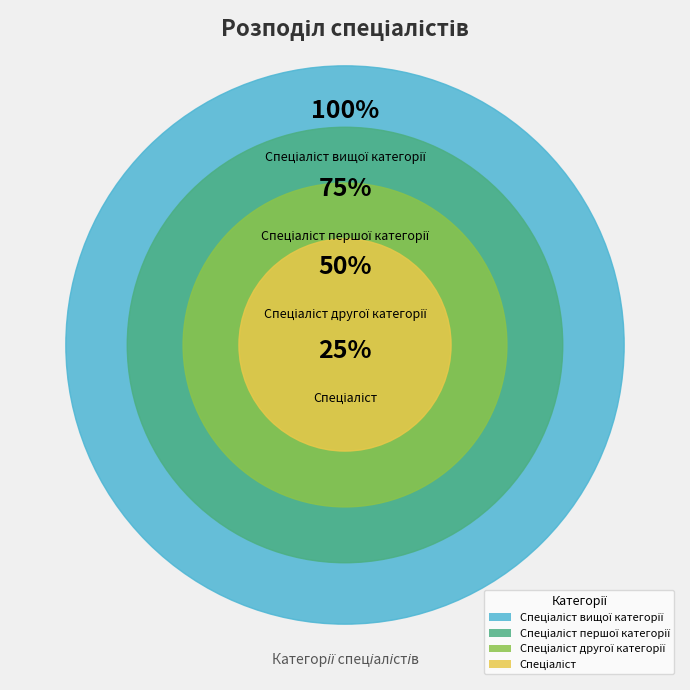

How many segments does this pie chart have?

4